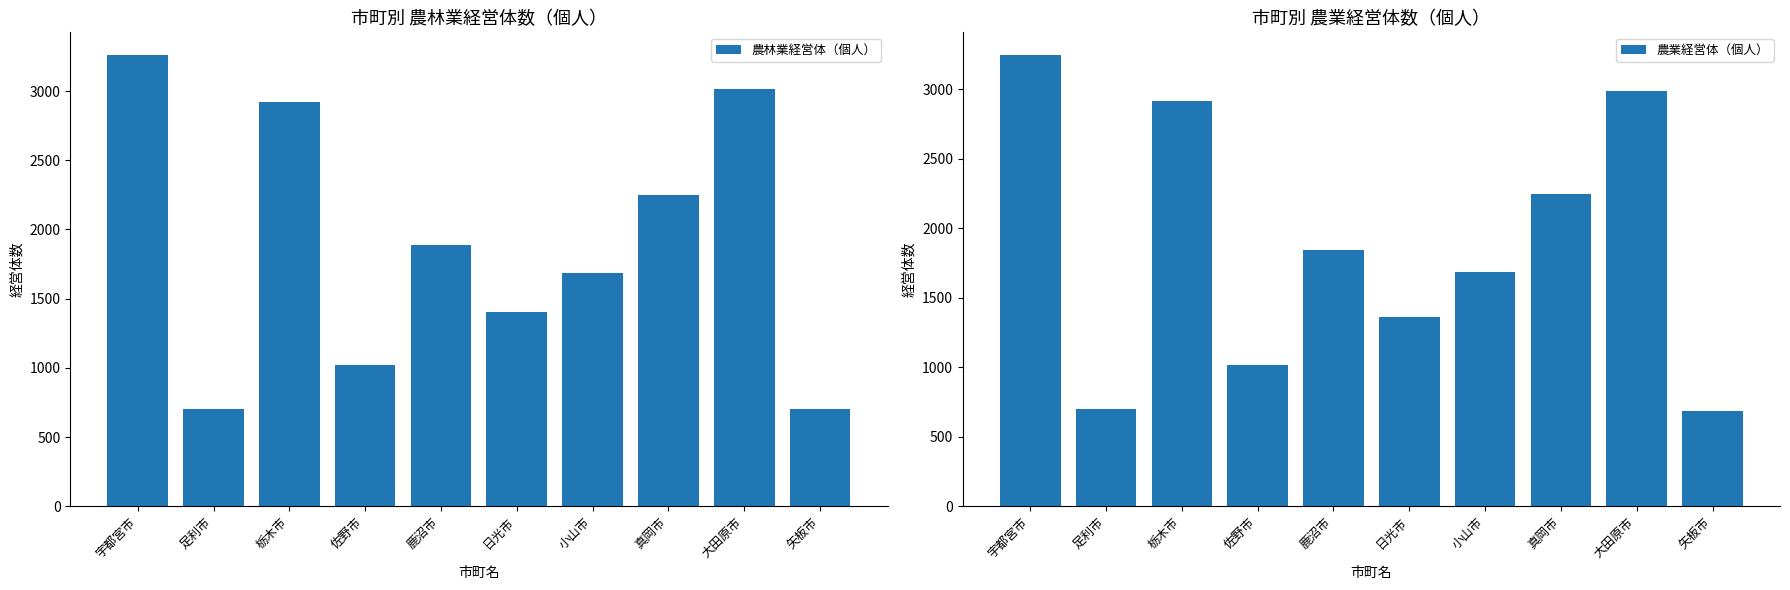

What are all the series names shown in the legend?

農林業経営体（個人）, 農業経営体（個人）